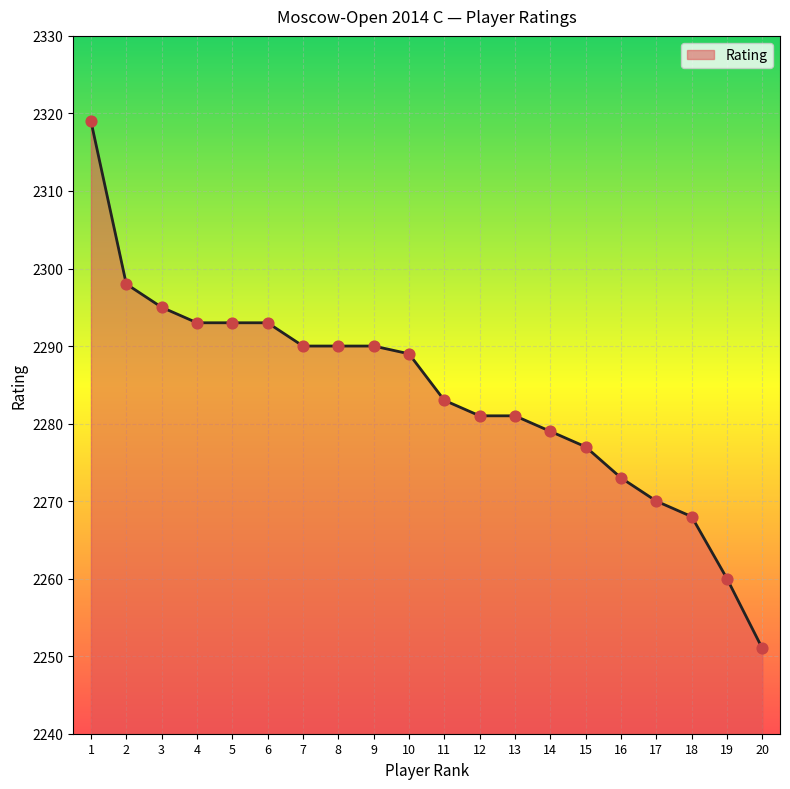

What is the change in value from 11 to 17?

-13